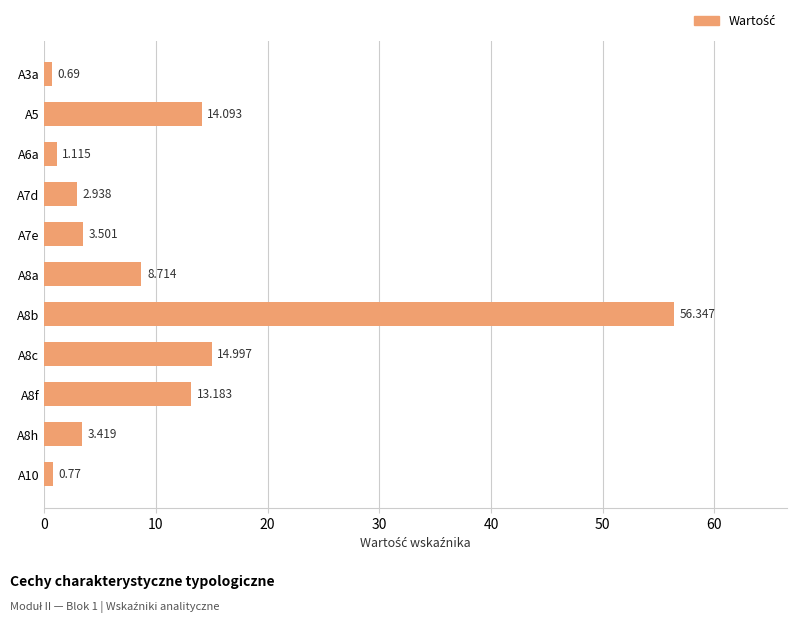

Does the chart contain any negative values?

No